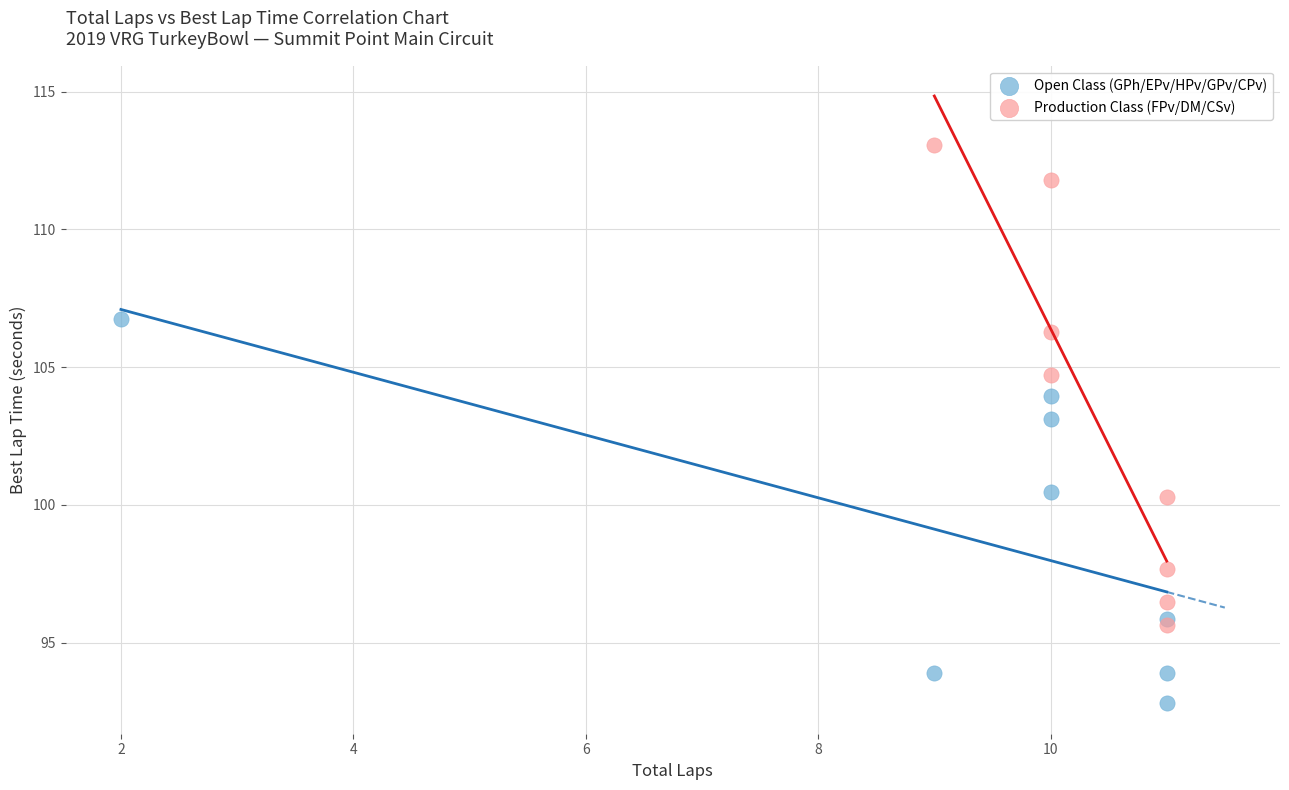

Which series contains the lowest Y value?

Open Class (GPh/EPv/HPv/GPv/CPv)